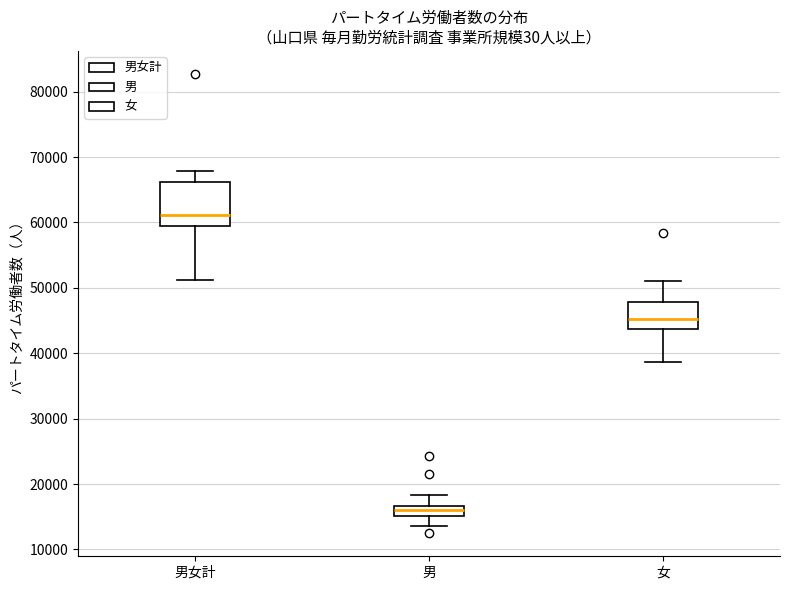

Reading left to right, transcribe this box plot: for each box, give where its median line is, the range the box spans, and where its two whiskers end, as read against the y-axis. The values are not printed on the chart, so give them approximately, as read against the axis.

男女計: median 61000, box 59000 to 66000, whiskers 51000 to 68000
男: median 16000, box 15000 to 17000, whiskers 14000 to 18000
女: median 45000, box 44000 to 48000, whiskers 39000 to 51000